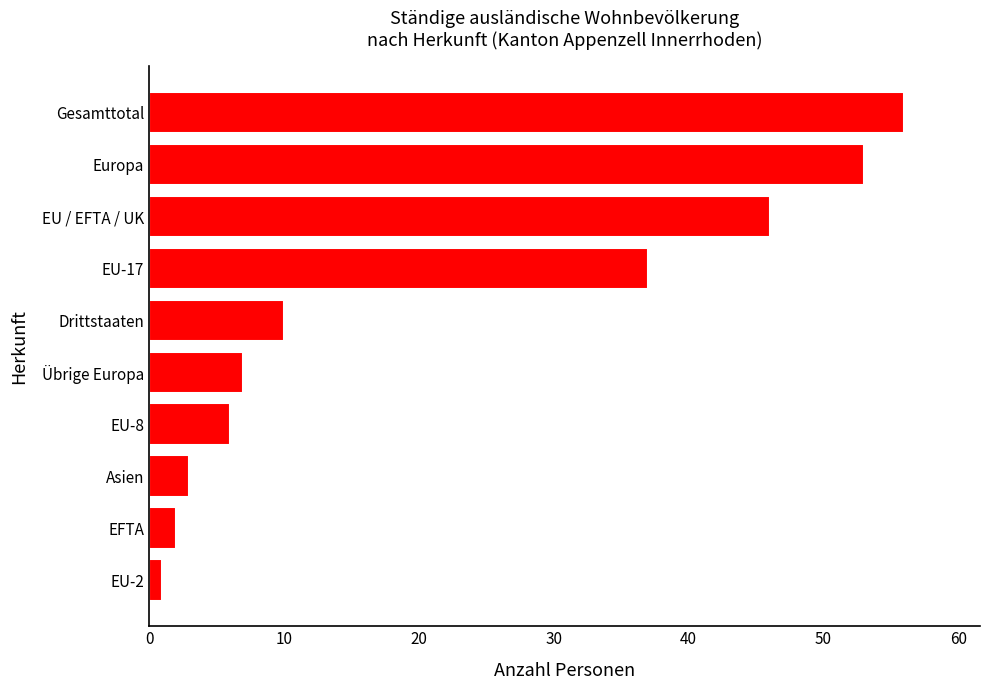

What is the greatest value displayed?

56